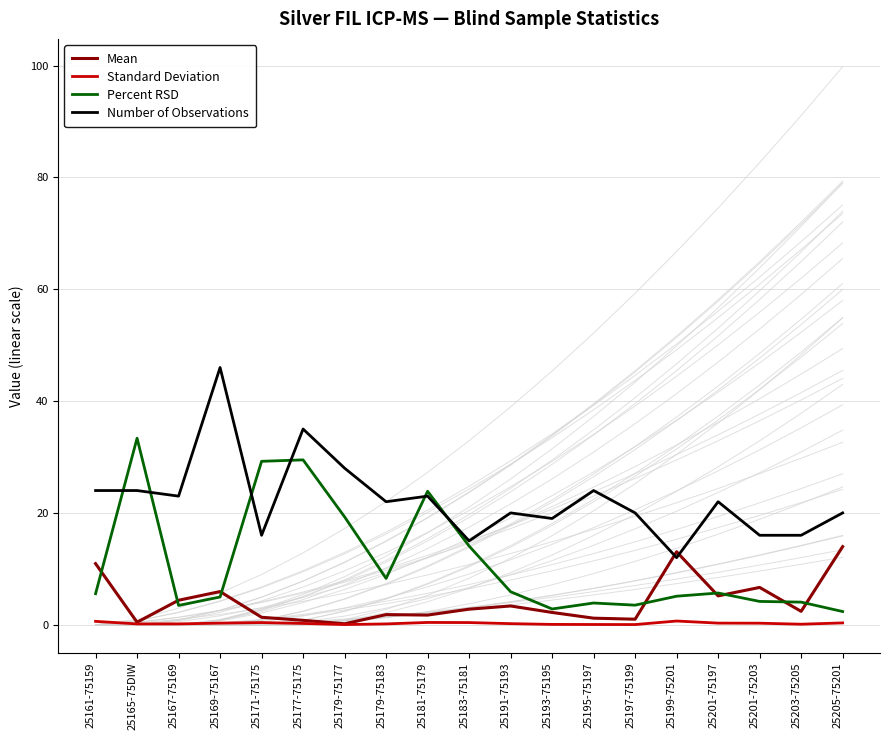

What is the value of the Mean point at the 14th from the left?

1.0